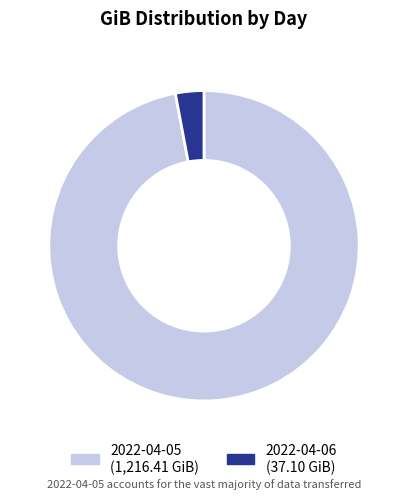

How many segments does this pie chart have?

2